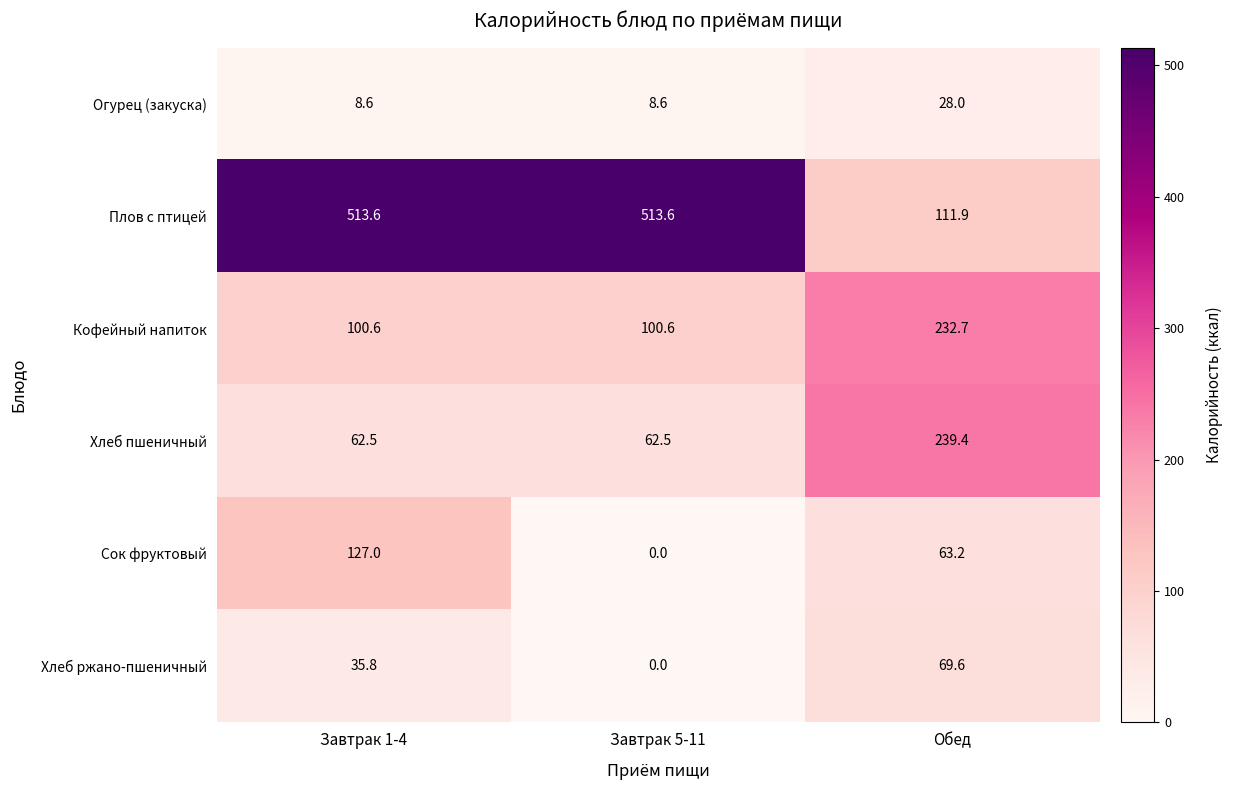

How many series are shown in this chart?

6